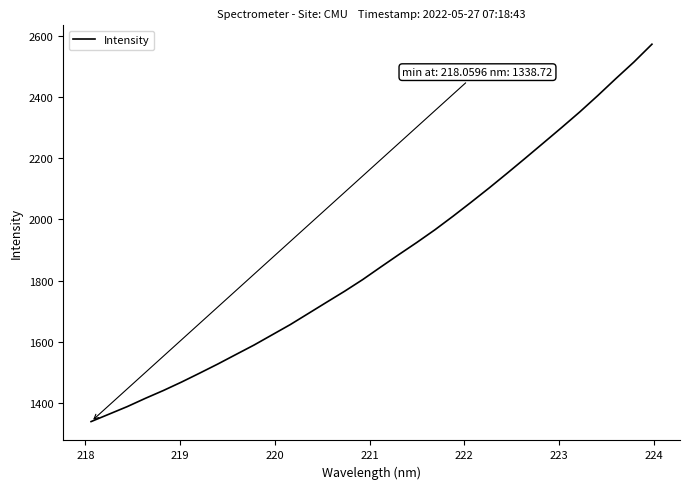

What is the difference between the maximum and minimum values?

1234.9